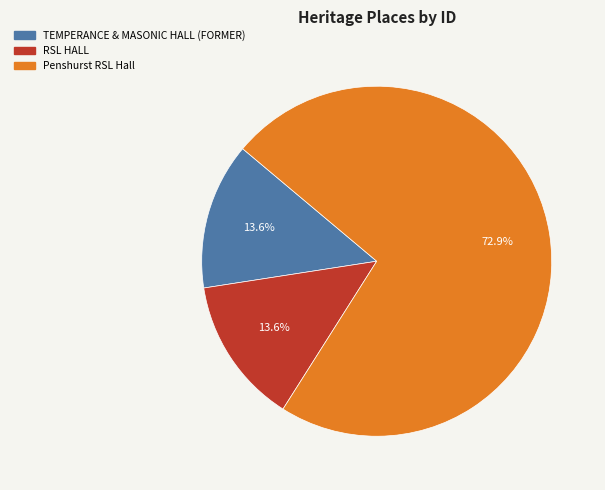

Count the number of slices in the pie.

3